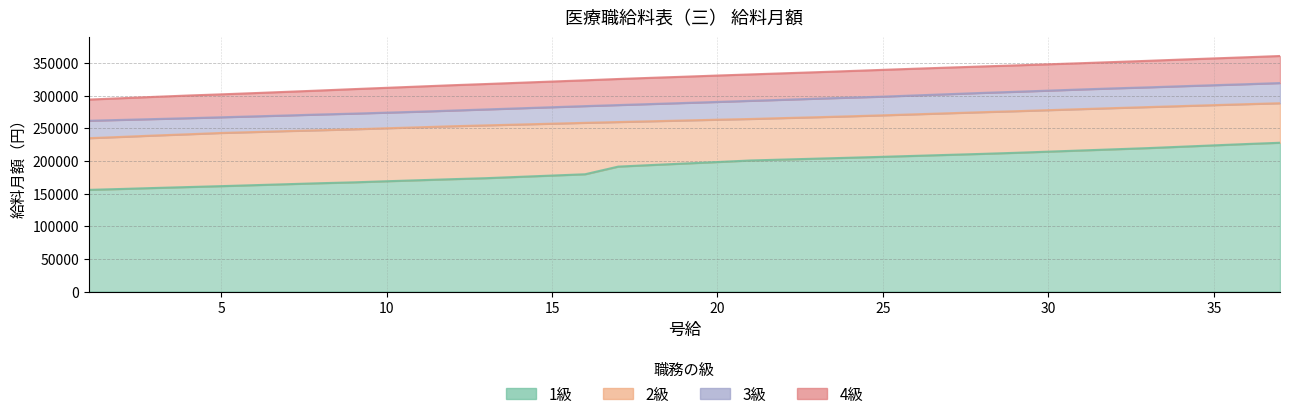

Between 35 and 12, which is larger?

35